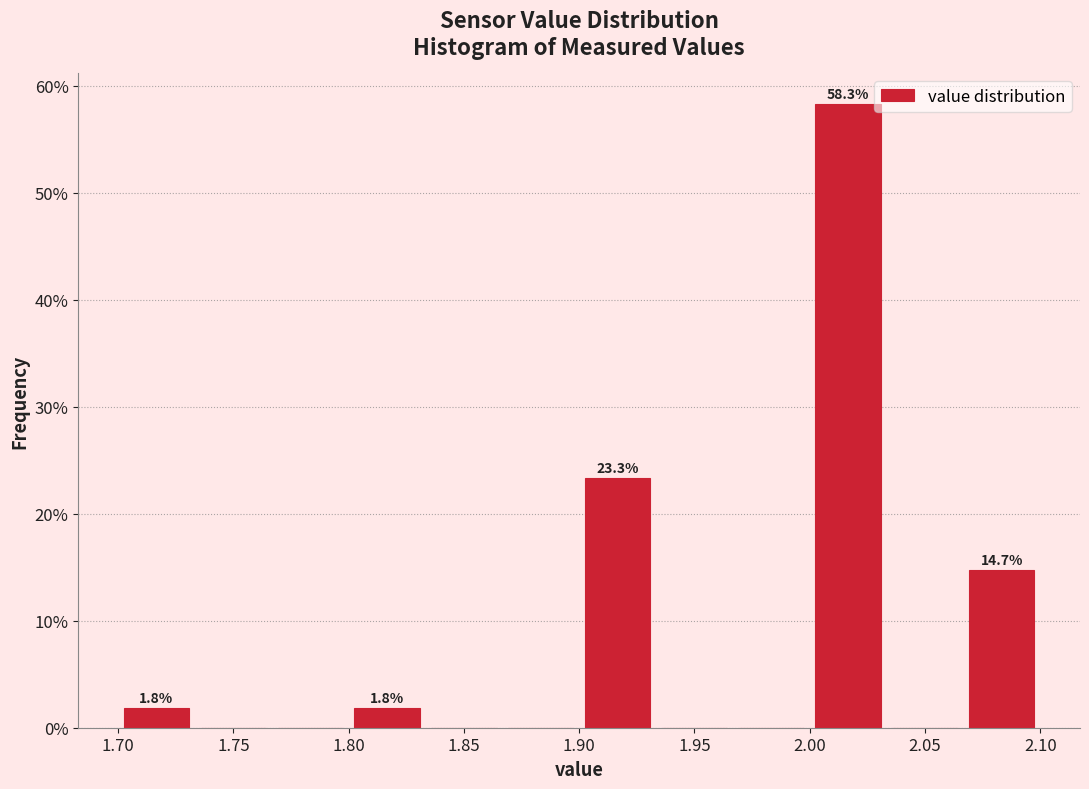

Over which range of the x-axis is the bar tallest?

2.000 to 2.035